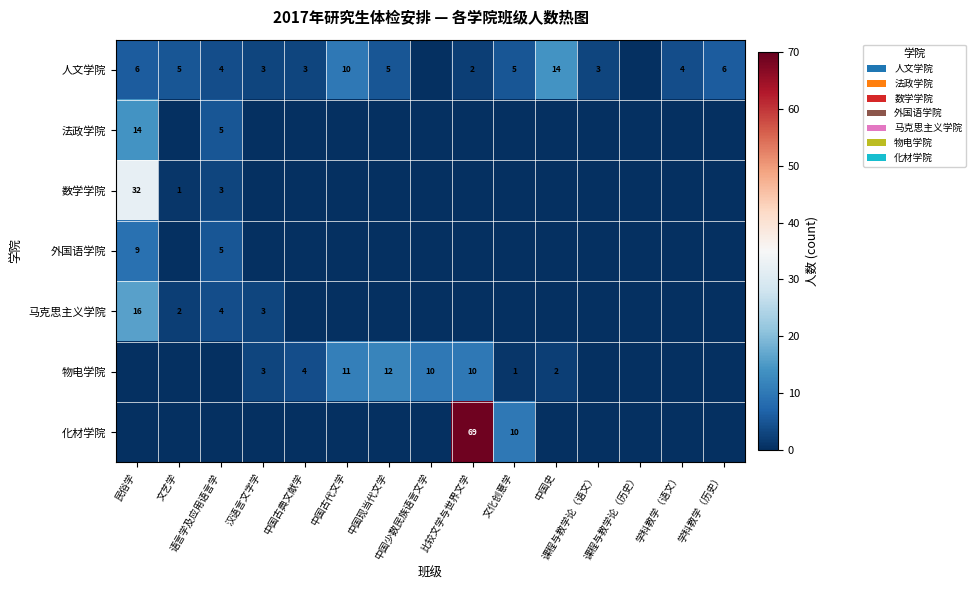

Is it true that 马克思主义学院 equals 0 at 课程与教学论（语文）?

True